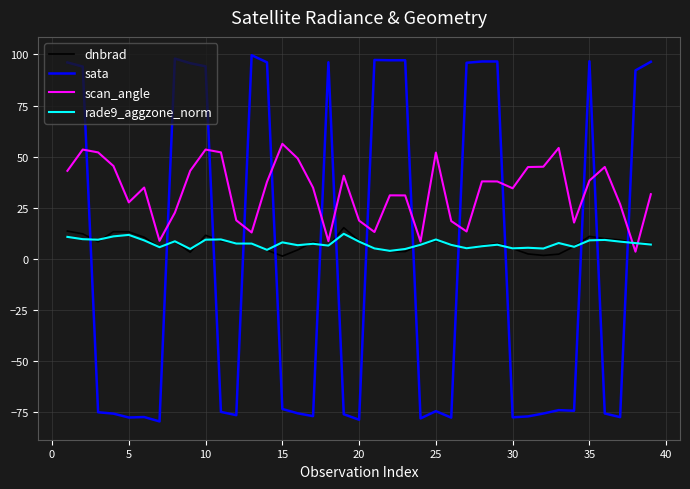

Which series has the widest spread of values?

sata